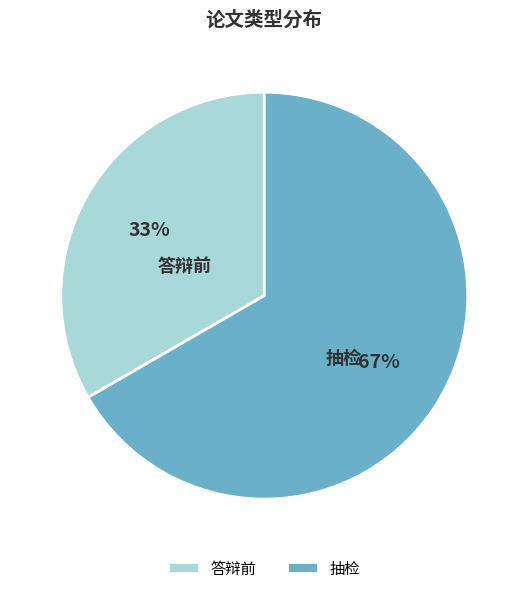

To the nearest percent, what is the average slice percentage?

50%